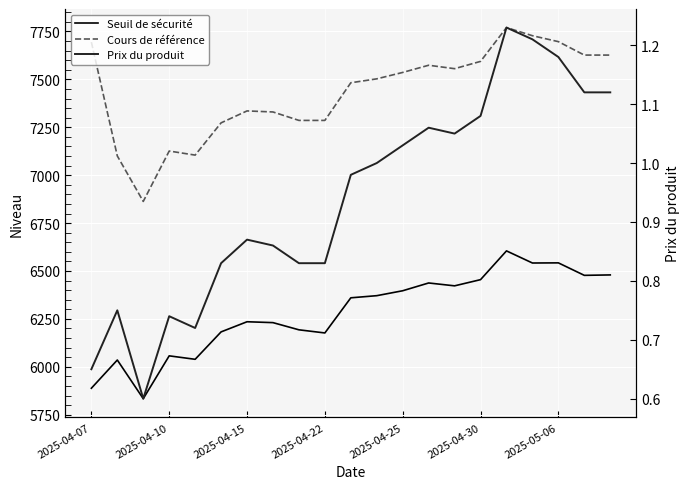

What are all the series names shown in the legend?

Seuil de sécurité, Cours de référence, Prix du produit